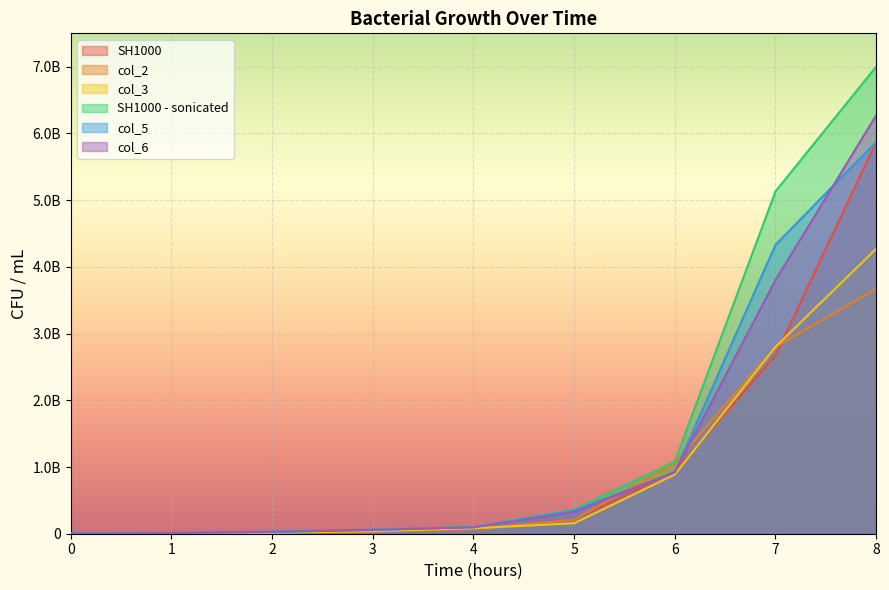

What are all the series names shown in the legend?

SH1000, col_2, col_3, SH1000 - sonicated, col_5, col_6